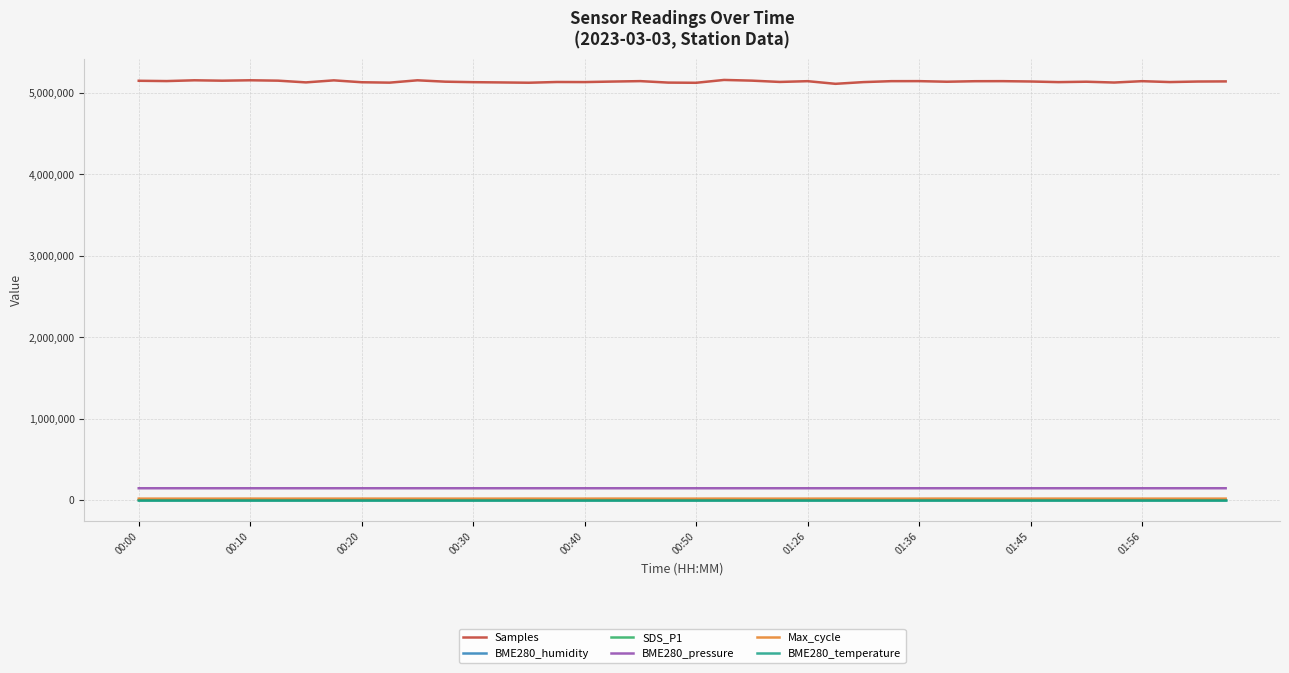

Which series has the largest total across all categories?

Samples